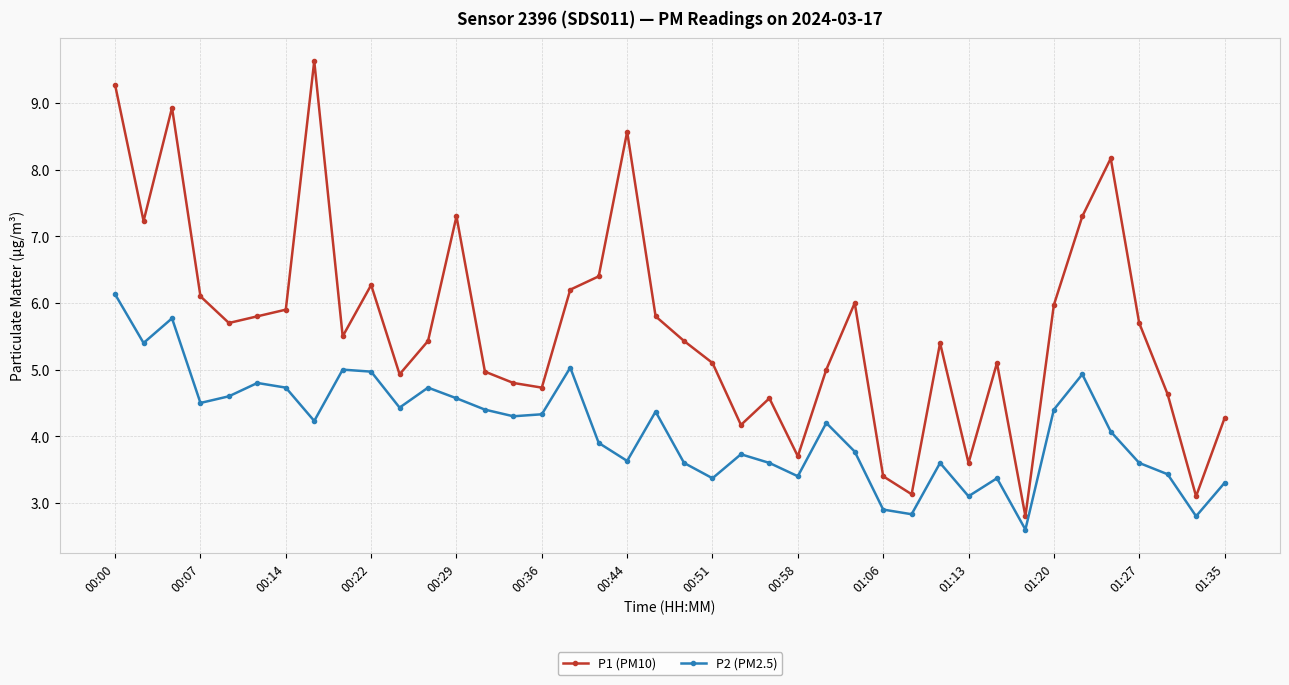

True or false: P1 (PM10) and P2 (PM2.5) intersect in this chart.

False